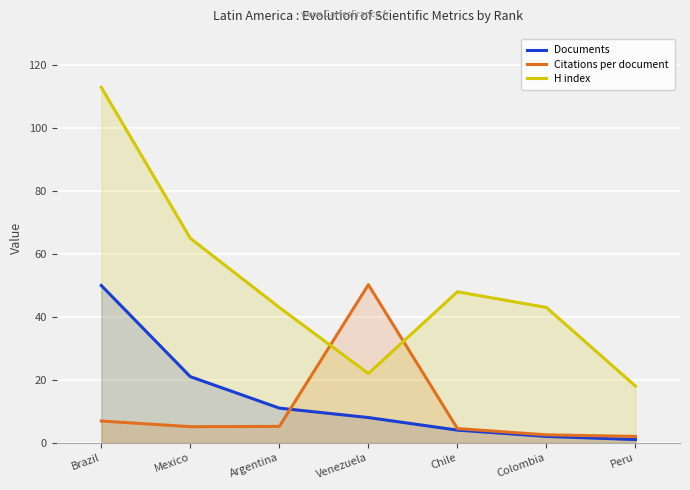

What is the difference between the highest and lowest values at Chile?

44.0